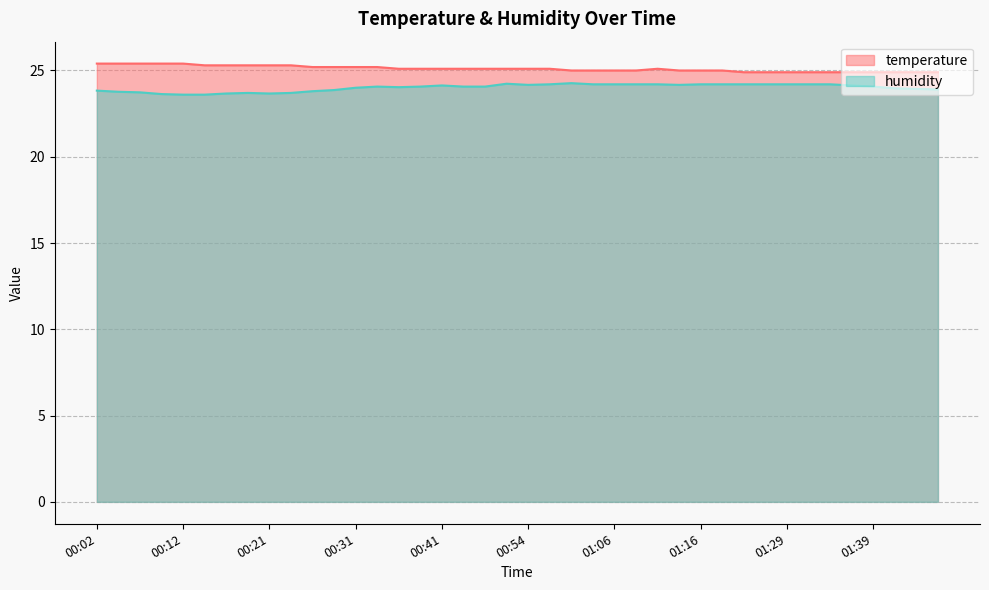

Where does the humidity series first go above 24?

00:34